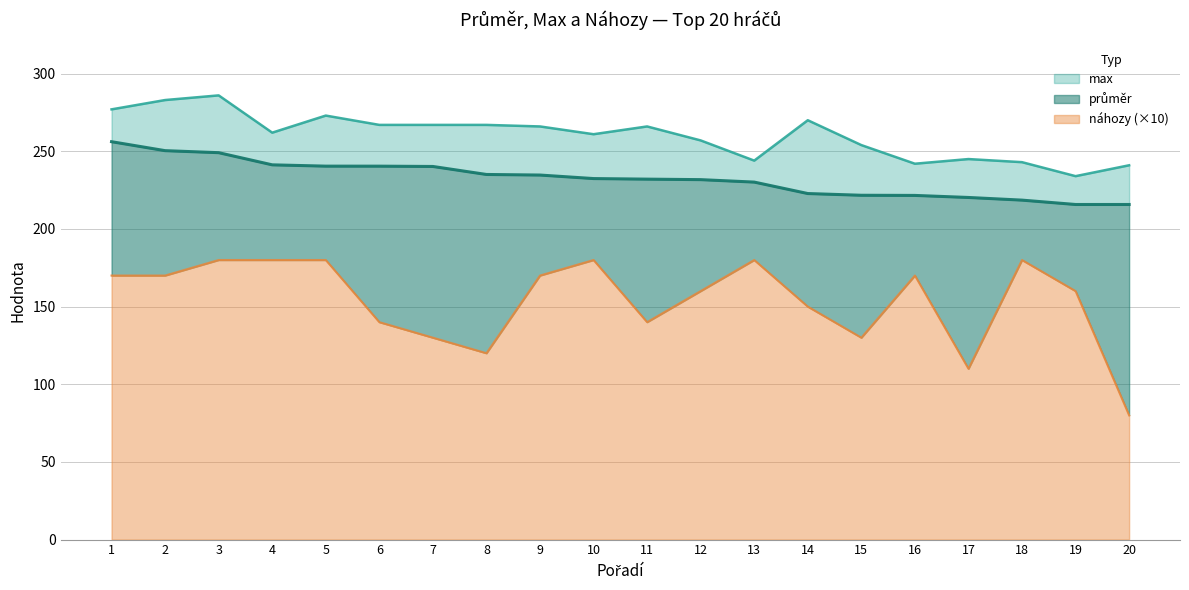

Reading left to right, what are all the values shown in this chart?

průměr: 1=256.2	2=250.4	3=249.1	4=241.3	5=240.4	6=240.4	7=240.2	8=235.1	9=234.7	10=232.4	11=232.1	12=231.8	13=230.2	14=222.8	15=221.7	16=221.6	17=220.3	18=218.6	19=215.8	20=215.8
max: 1=277.0	2=283.0	3=286.0	4=262.0	5=273.0	6=267.0	7=267.0	8=267.0	9=266.0	10=261.0	11=266.0	12=257.0	13=244.0	14=270.0	15=254.0	16=242.0	17=245.0	18=243.0	19=234.0	20=241.0
náhozy: 1=170.0	2=170.0	3=180.0	4=180.0	5=180.0	6=140.0	7=130.0	8=120.0	9=170.0	10=180.0	11=140.0	12=160.0	13=180.0	14=150.0	15=130.0	16=170.0	17=110.0	18=180.0	19=160.0	20=80.0